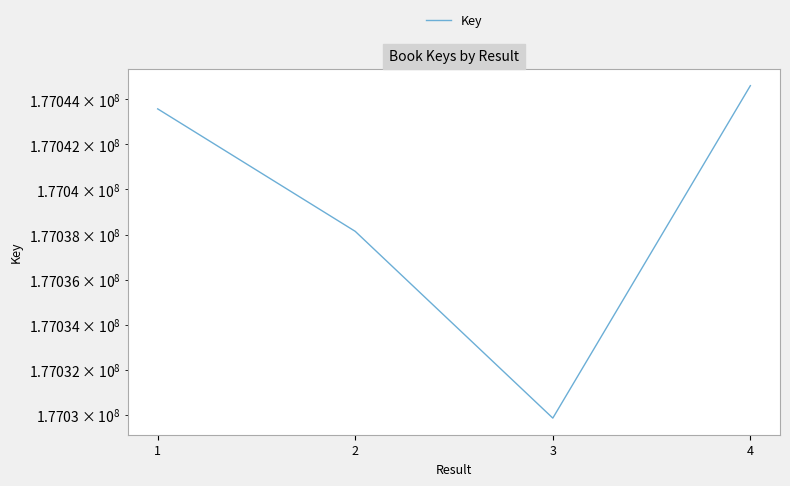

The chart shows a value of 177043574 at 1. True or false?

True